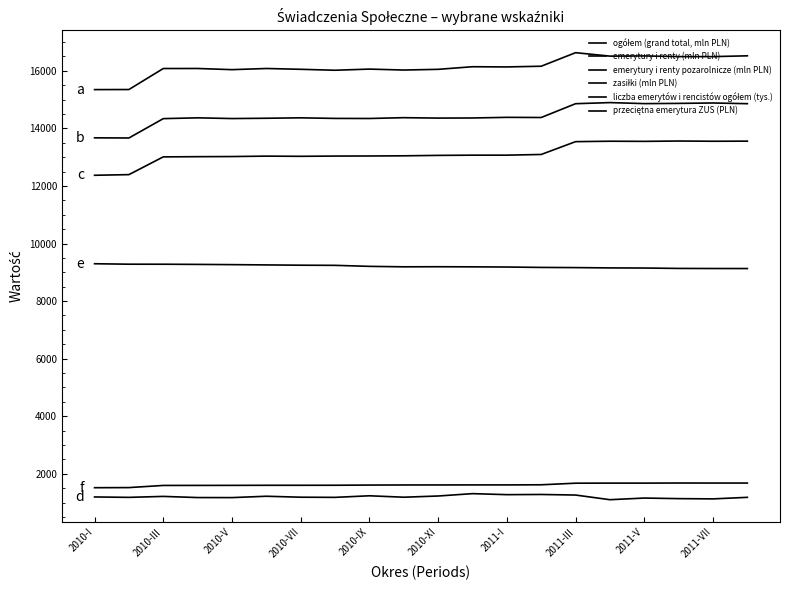

How many lines are shown in the chart?

6